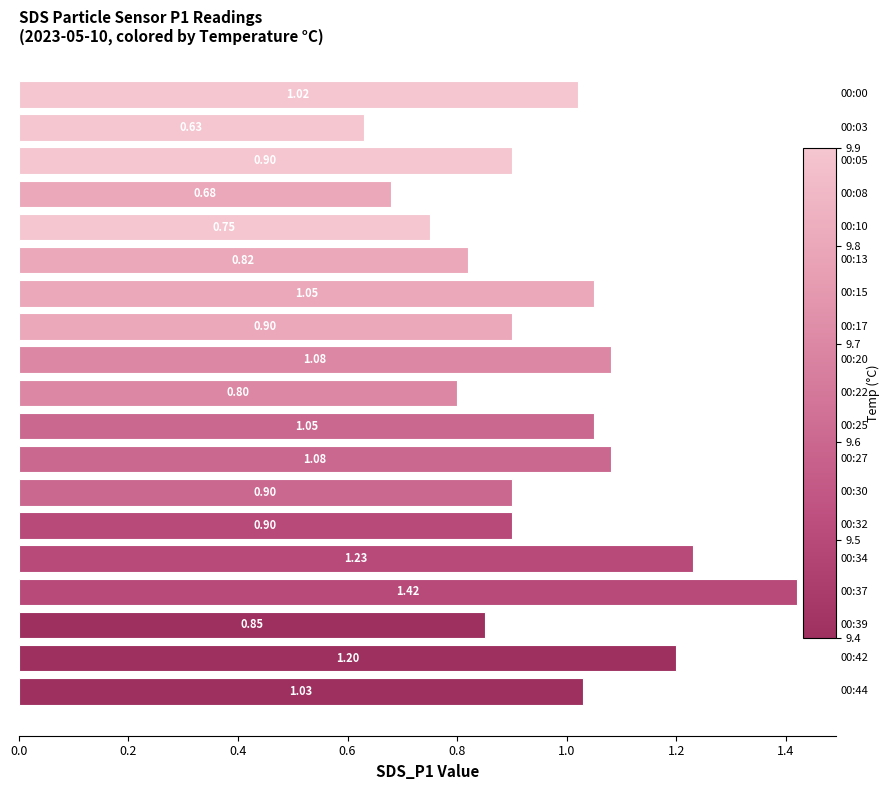

Reading left to right, extract all data points from this chart.

1.0	0.6	0.9	0.7	0.8	0.8	1.1	0.9	1.1	0.8	1.1	1.1	0.9	0.9	1.2	1.4	0.8	1.2	1.0